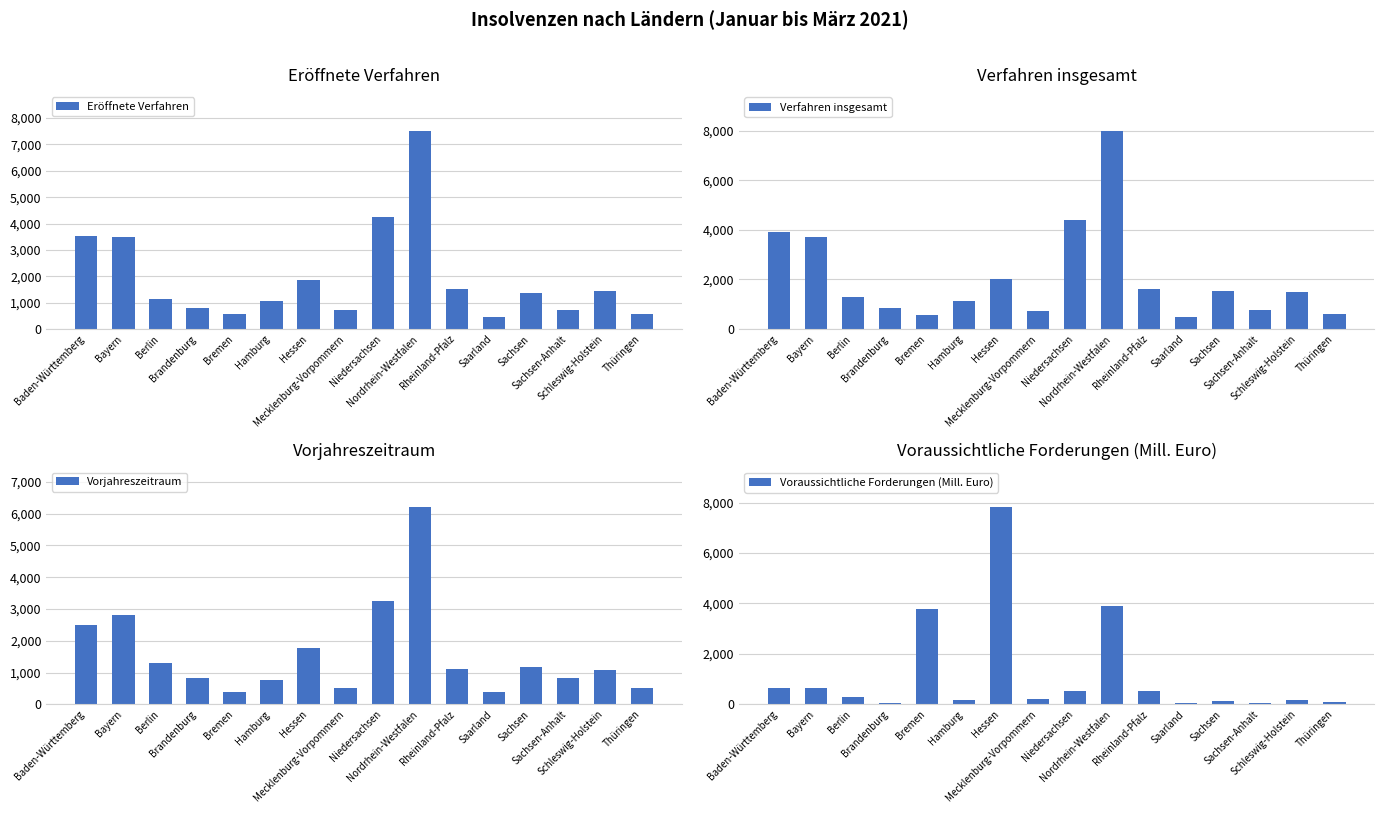

What is the difference between the second highest and second lowest values in the Voraussichtliche Forderungen (Mill. Euro) series?

3842.5